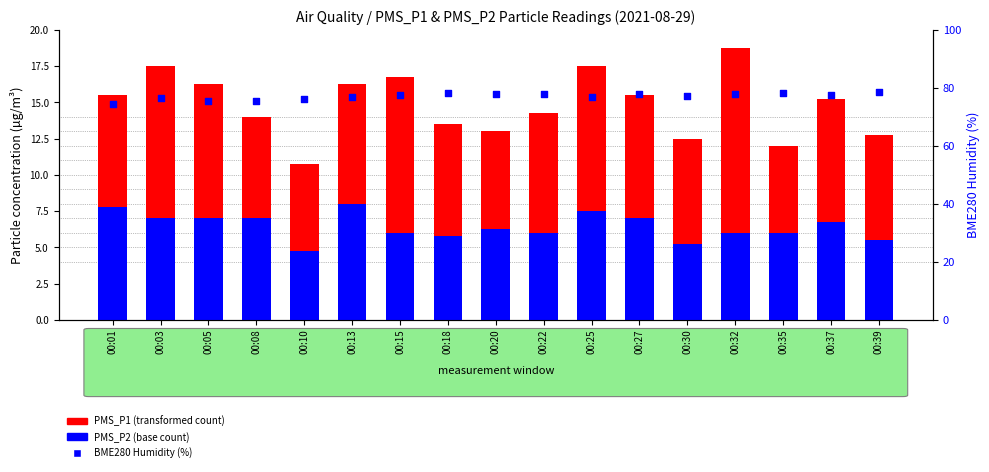

At how many categories does at least one series exceed 57?

17